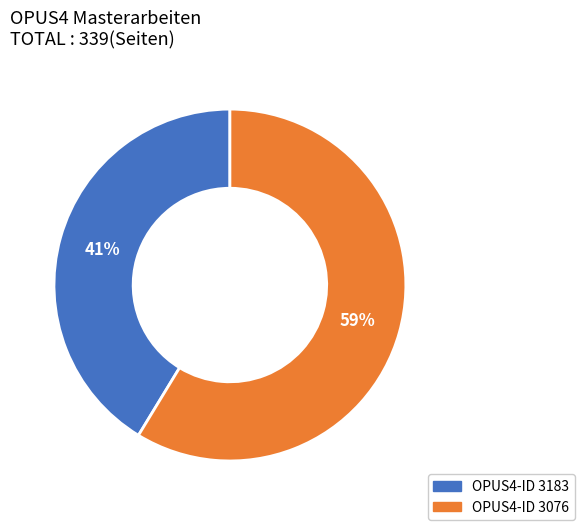

Does any single category account for the majority?

Yes